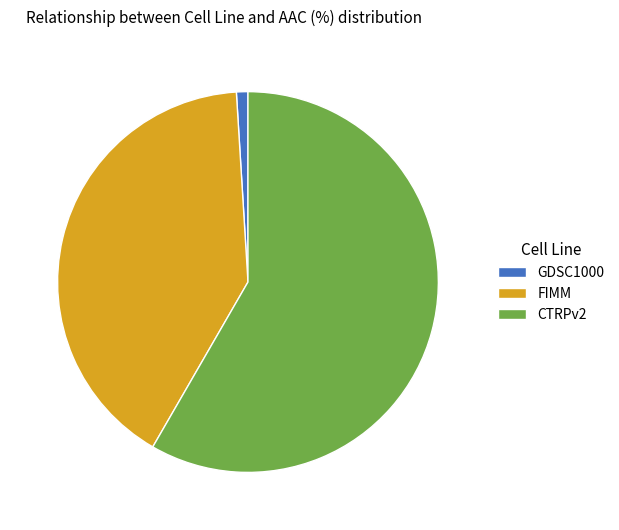

How many slices are in this pie chart?

3